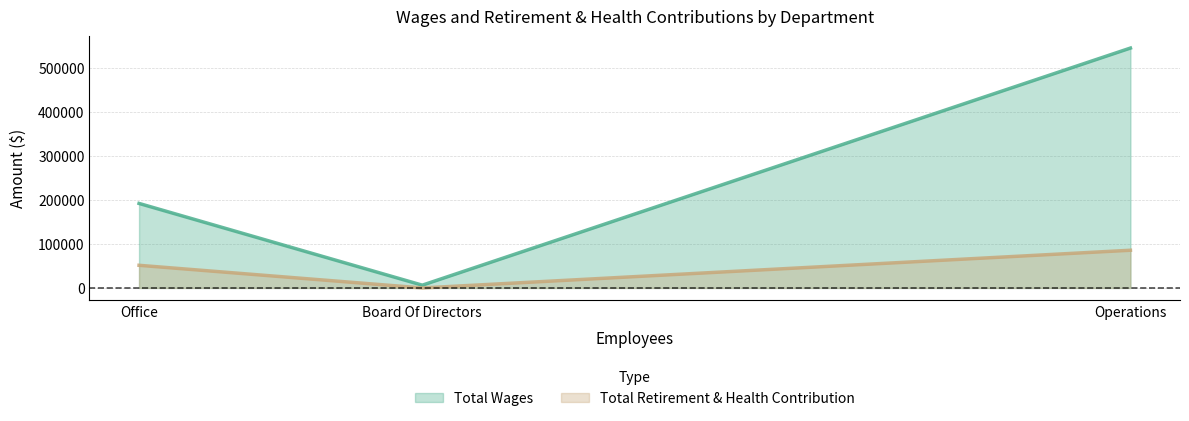

What are all the series names shown in the legend?

Total Wages, Total Retirement & Health Contribution